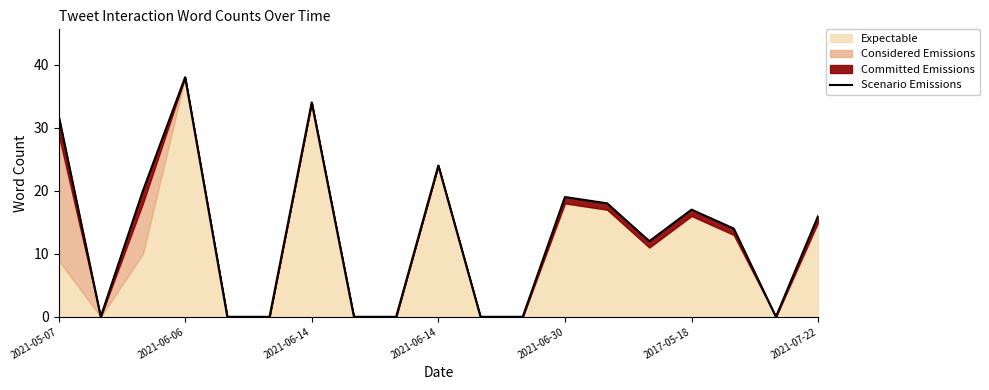

How many lines are shown in the chart?

1